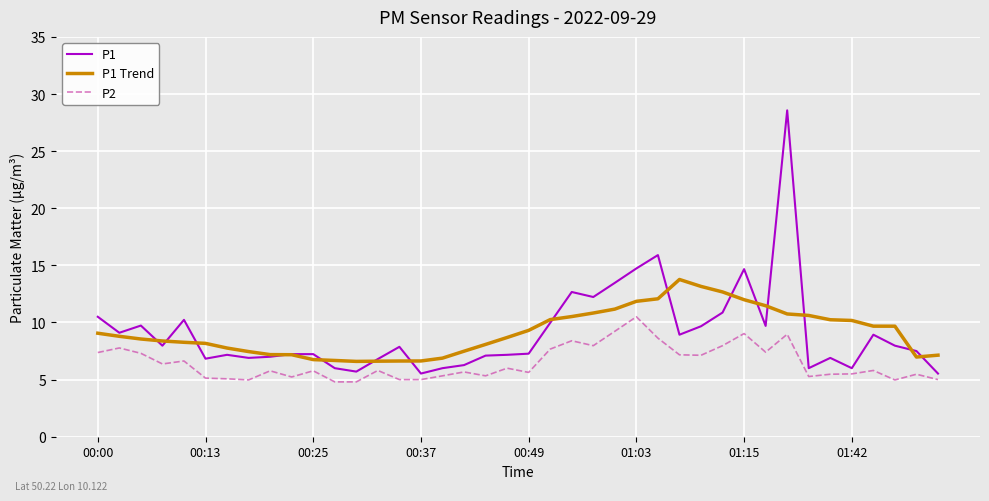

What is the minimum value shown in the chart?

4.8